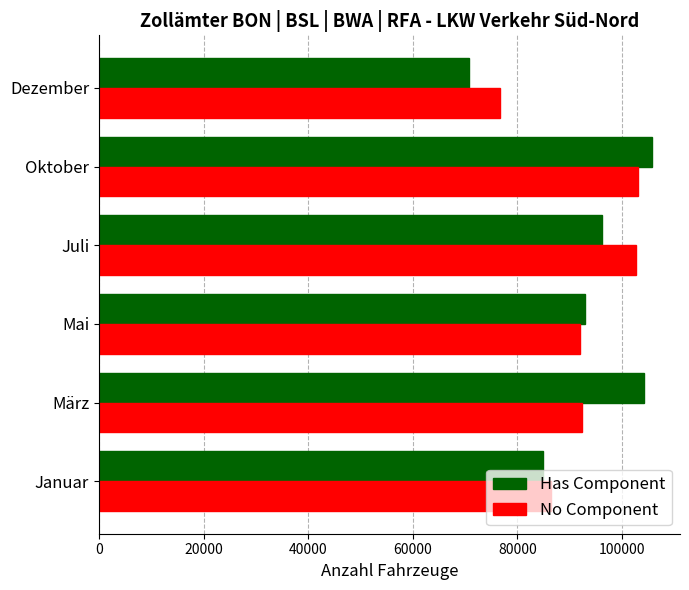

What is the spread (max minus min) of values at Mai?

857